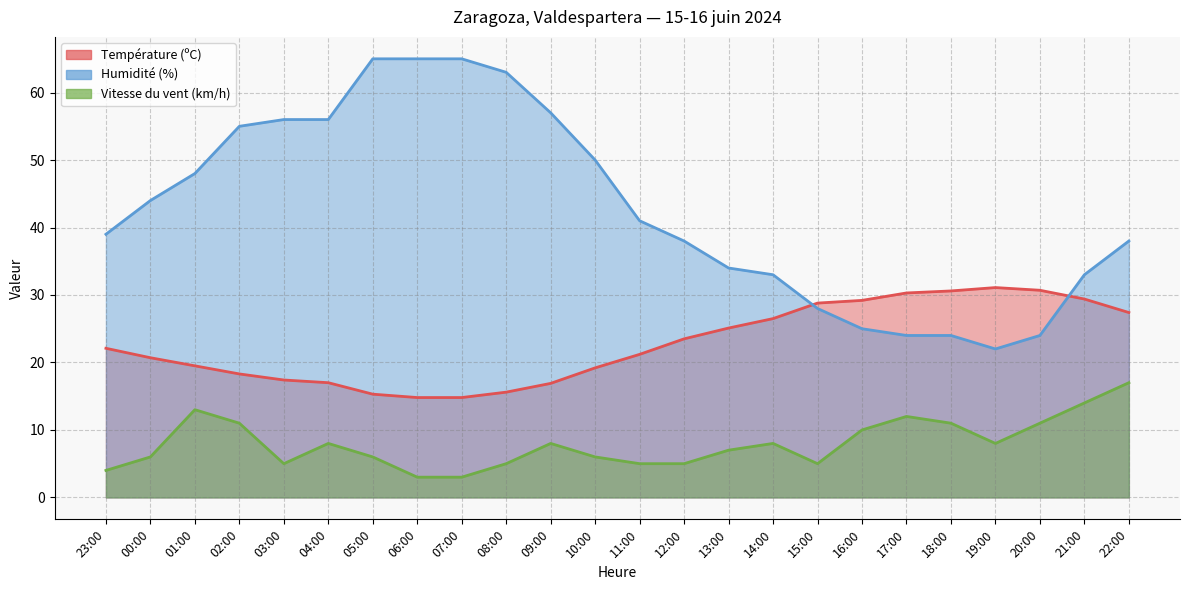

At which label is Humidité (%) closest to 43?

00:00